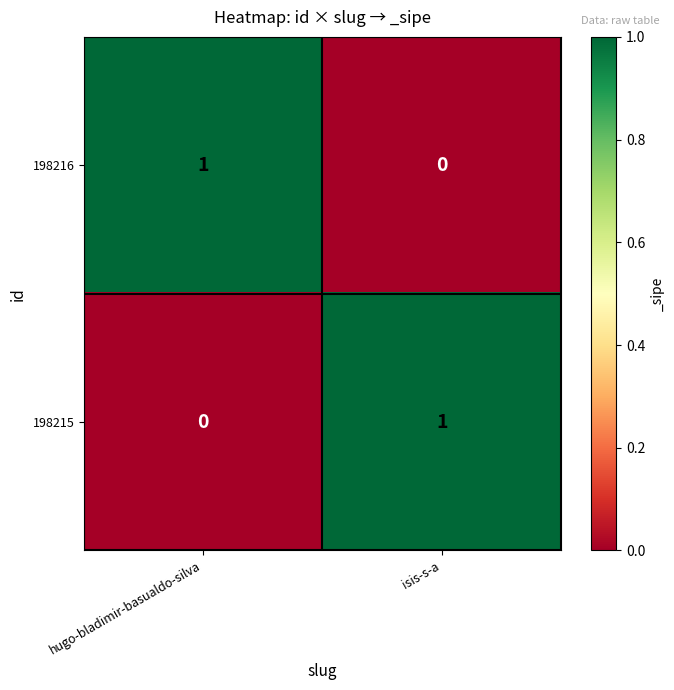

What is the maximum value shown in the chart?

1